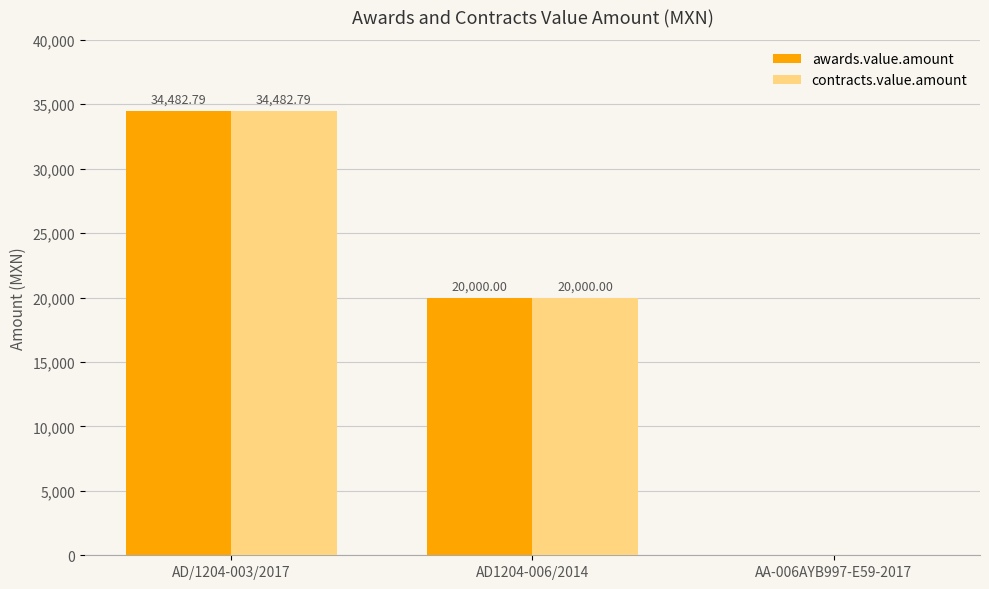

What is the sum of the awards.value.amount values at AD1204-006/2014 and AD/1204-003/2017?

54482.8